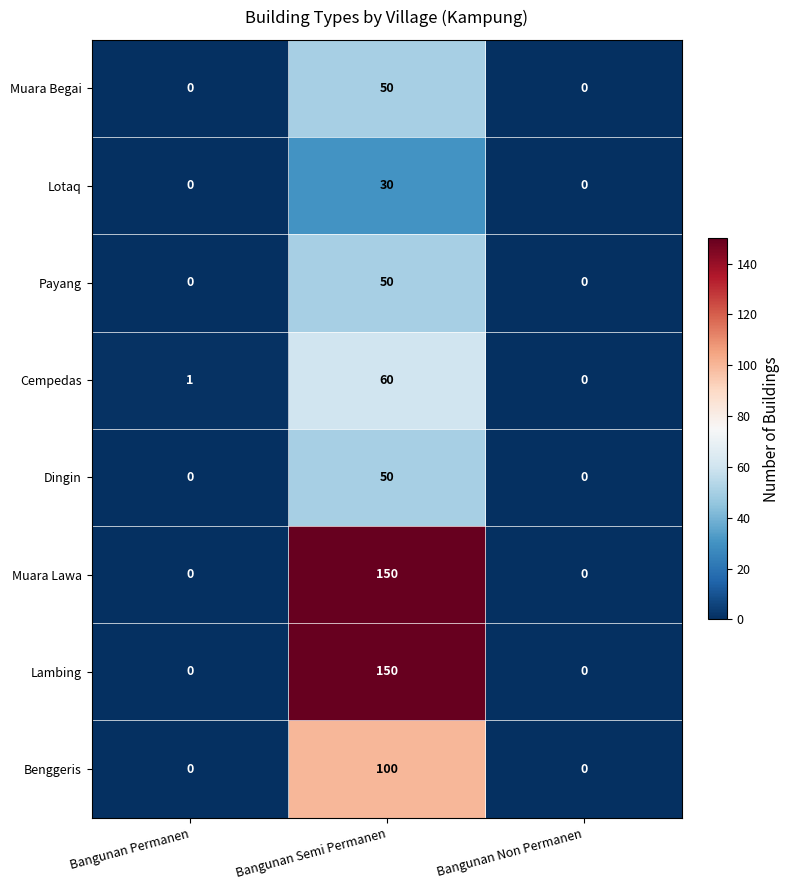

How many Lambing values are between 0 and 150?

3